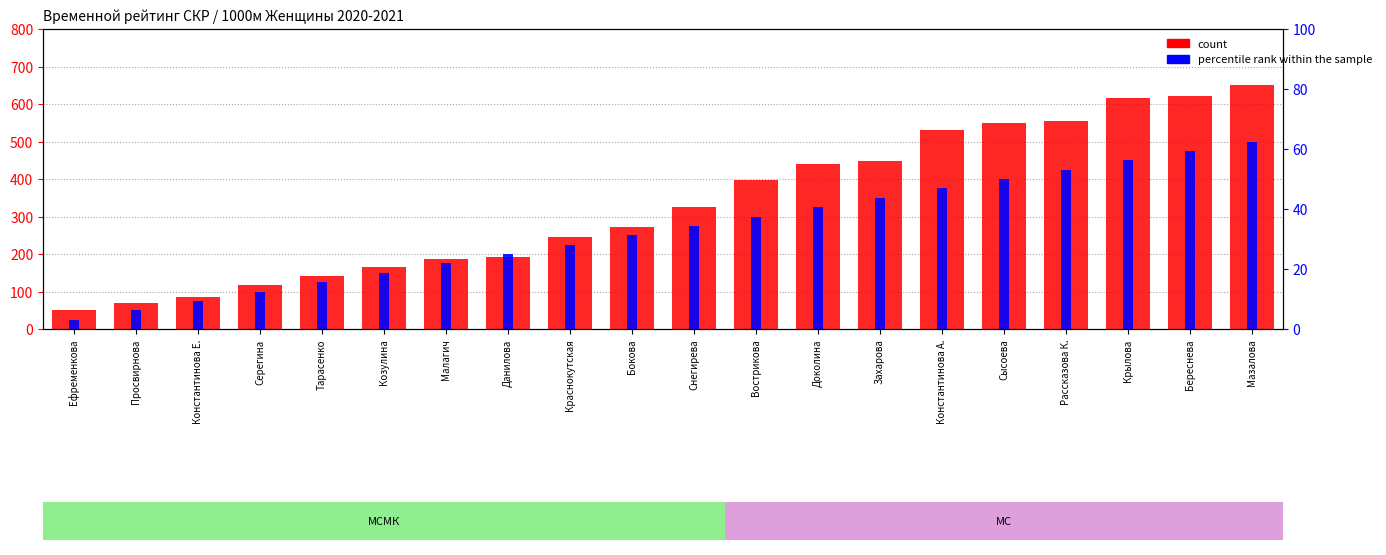

Is it true that percentile rank within the sample equals 31.2 at Бокова?

True